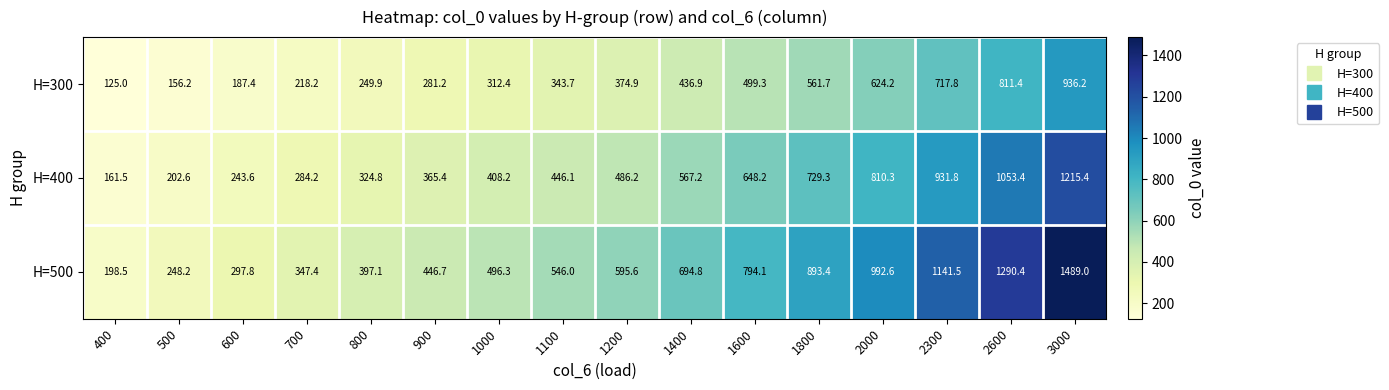

Is it true that H=300 equals 104.1 at 1100?

False